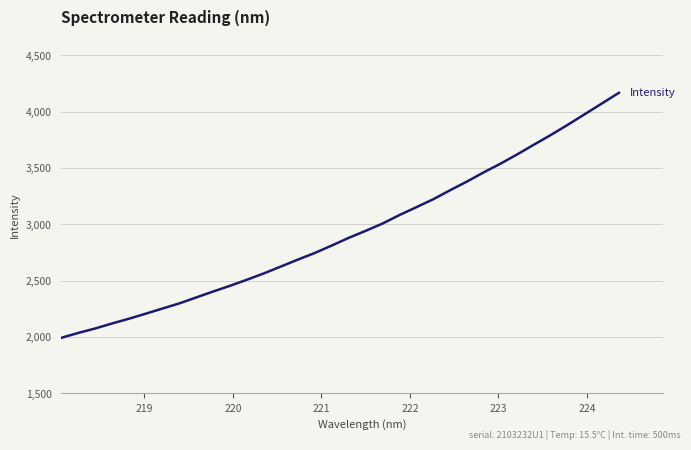

Is this an area chart (filled region under the line)?

No